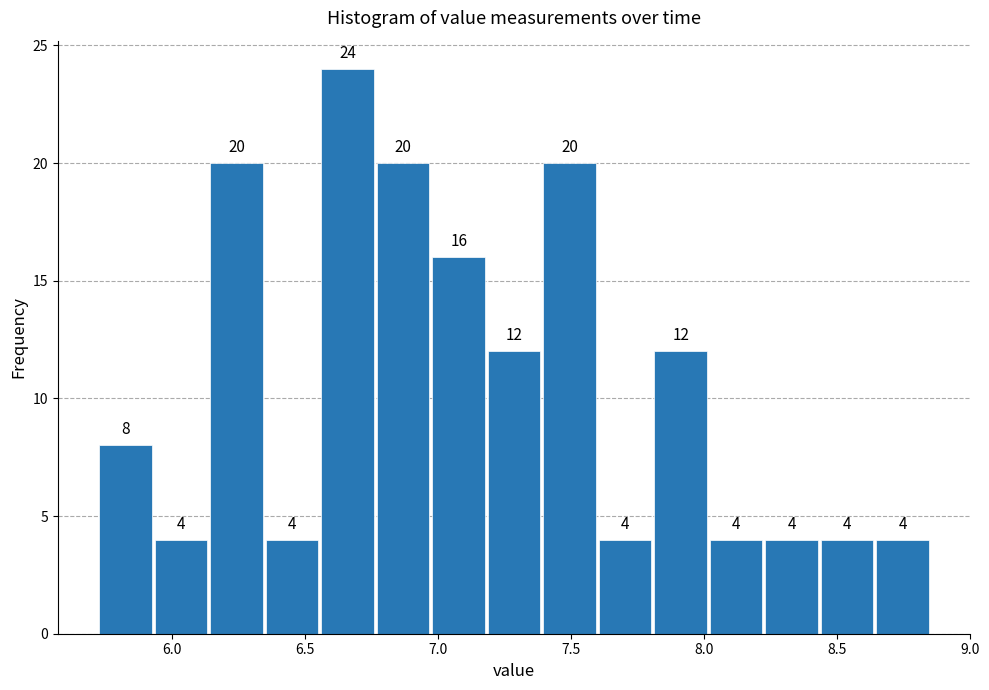

Reading left to right, transcribe this chart: for each bar, give the range it covers on the x-axis and its height. The bar edges are not printed on the chart, so give them approximately, as read against the axis.

5.70 to 5.95: 8
5.95 to 6.15: 4
6.15 to 6.35: 20
6.35 to 6.55: 4
6.55 to 6.75: 24
6.75 to 6.95: 20
6.95 to 7.20: 16
7.20 to 7.40: 12
7.40 to 7.60: 20
7.60 to 7.80: 4
7.80 to 8.00: 12
8.00 to 8.20: 4
8.20 to 8.45: 4
8.45 to 8.65: 4
8.65 to 8.85: 4